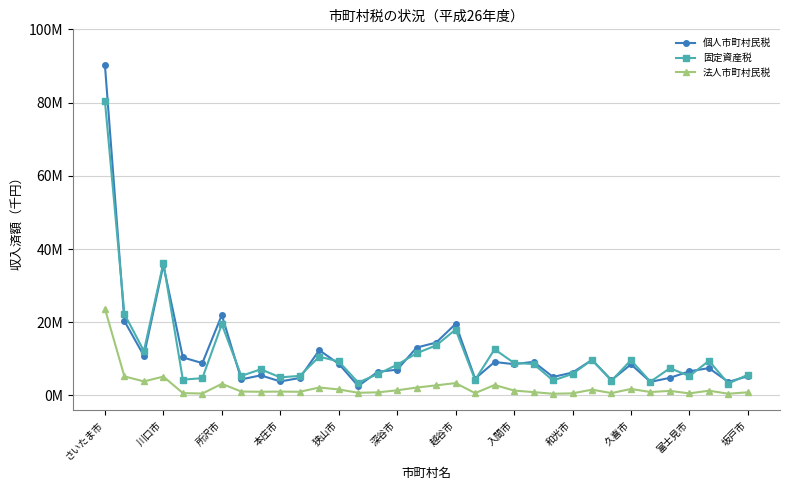

Which category has the highest value in the 法人市町村民税 series?

さいたま市